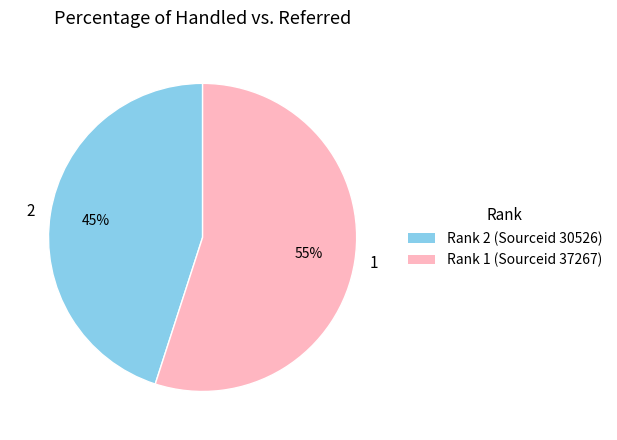

True or false: 1 accounts for 49% of the total.

False